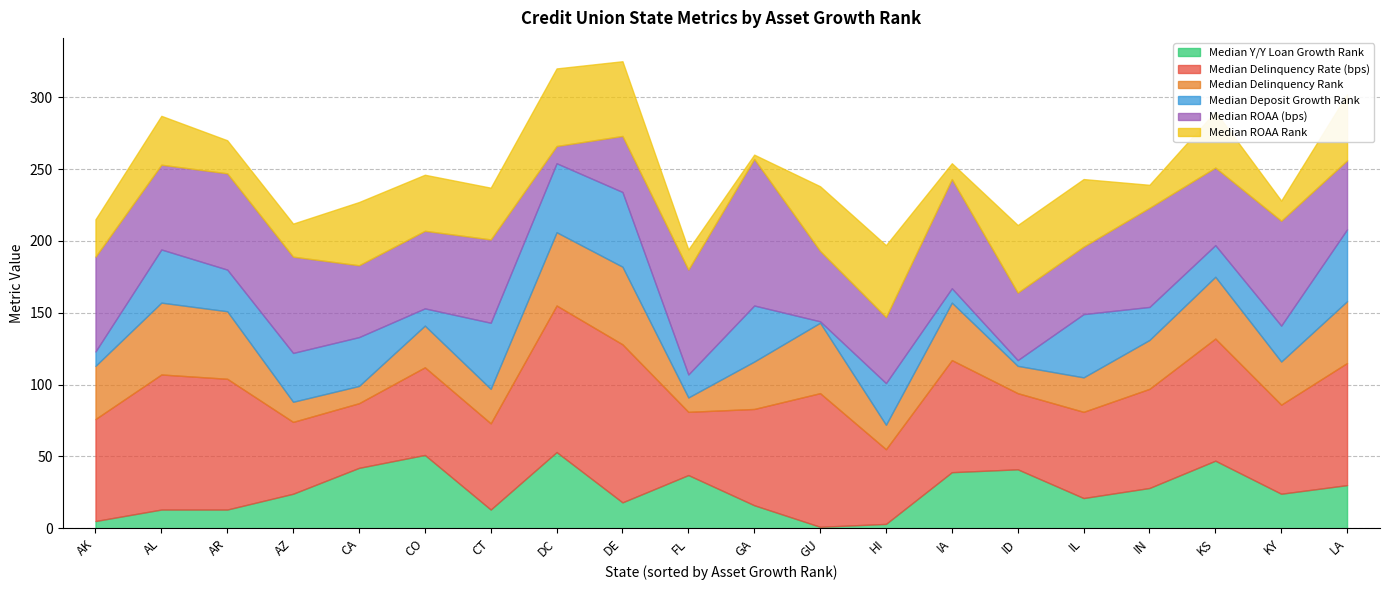

True or false: Median Y/Y Loan Growth Rank and Median Delinquency Rate (bps) cross at least once.

False